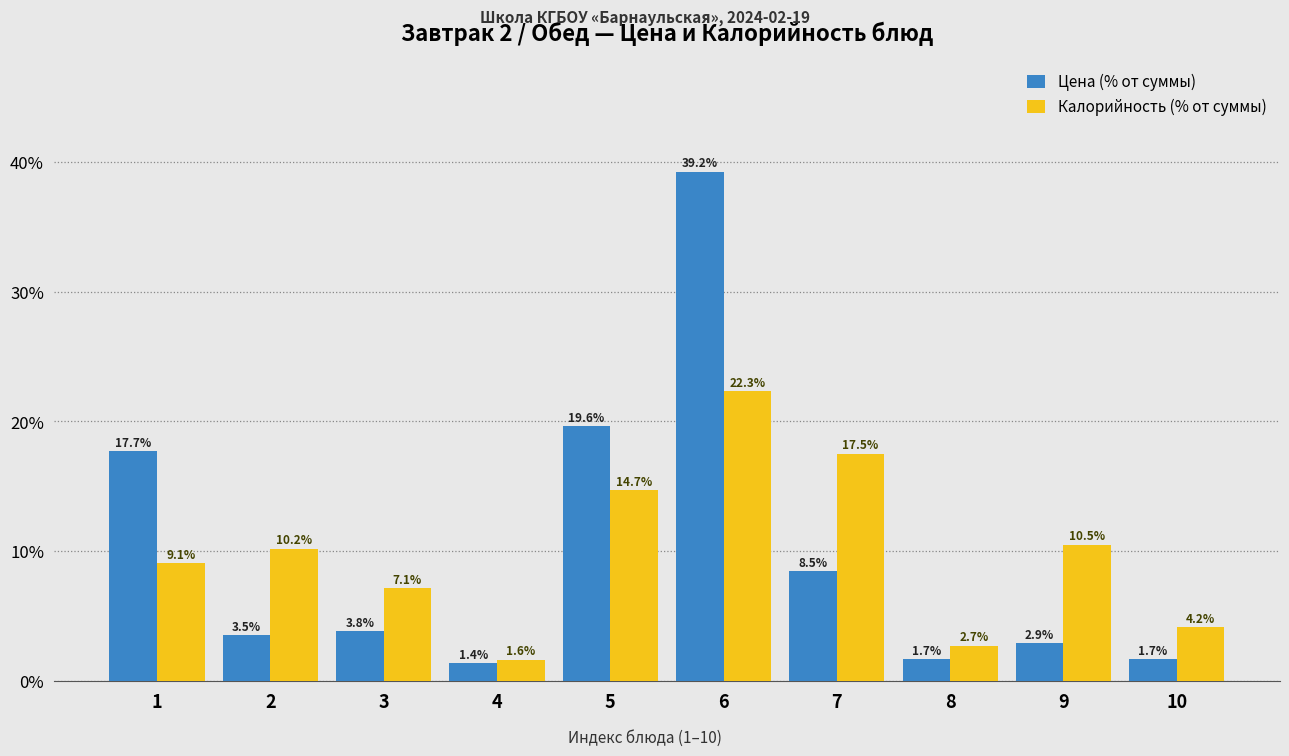

Reading left to right, extract all data points from this chart.

Цена (% от суммы): 1=17.7	2=3.5	3=3.8	4=1.4	5=19.6	6=39.2	7=8.5	8=1.7	9=2.9	10=1.7
Калорийность (% от суммы): 1=9.1	2=10.2	3=7.1	4=1.6	5=14.7	6=22.3	7=17.5	8=2.7	9=10.5	10=4.2